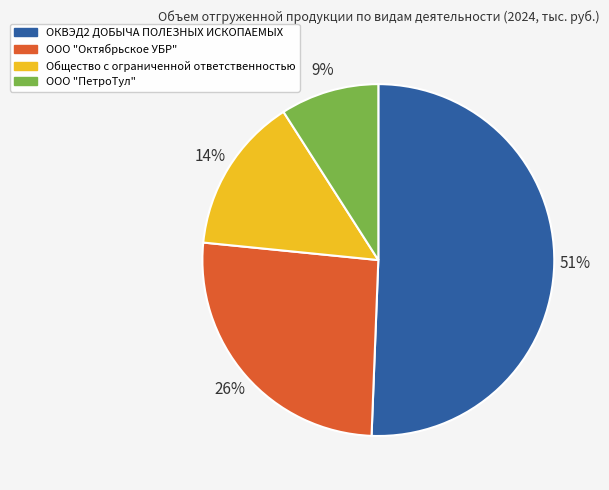

Rank the categories by value from highest to lowest.

ОКВЭД2 ДОБЫЧА ПОЛЕЗНЫХ ИСКОПАЕМЫХ, ООО "Октябрьское УБР", Общество с ограниченной ответственностью, ООО "ПетроТул"